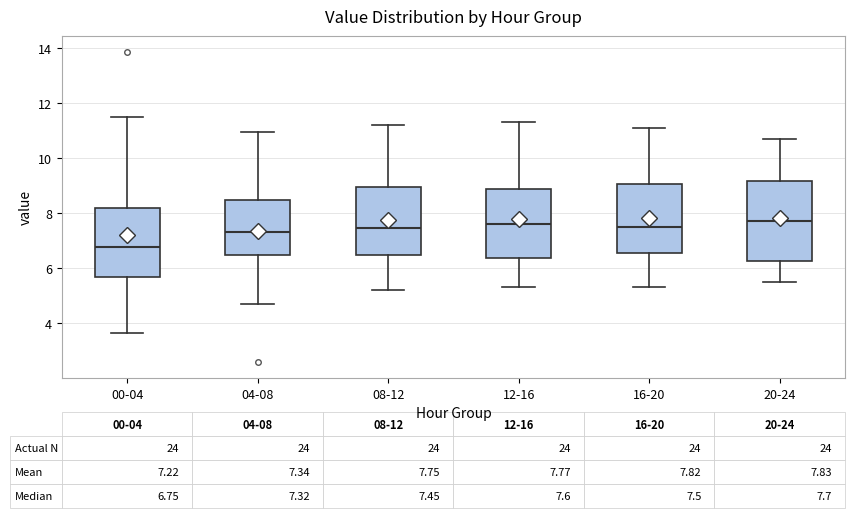

Which box has the lowest median line?

00-04